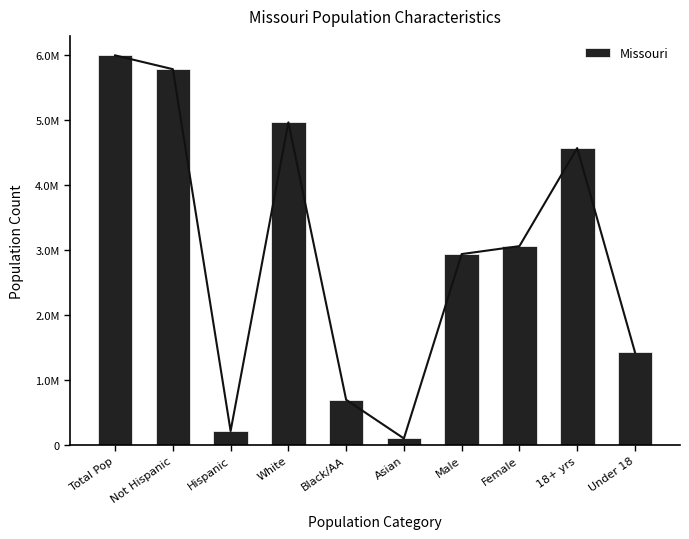

Which has a higher value, Male or 18+ yrs?

18+ yrs